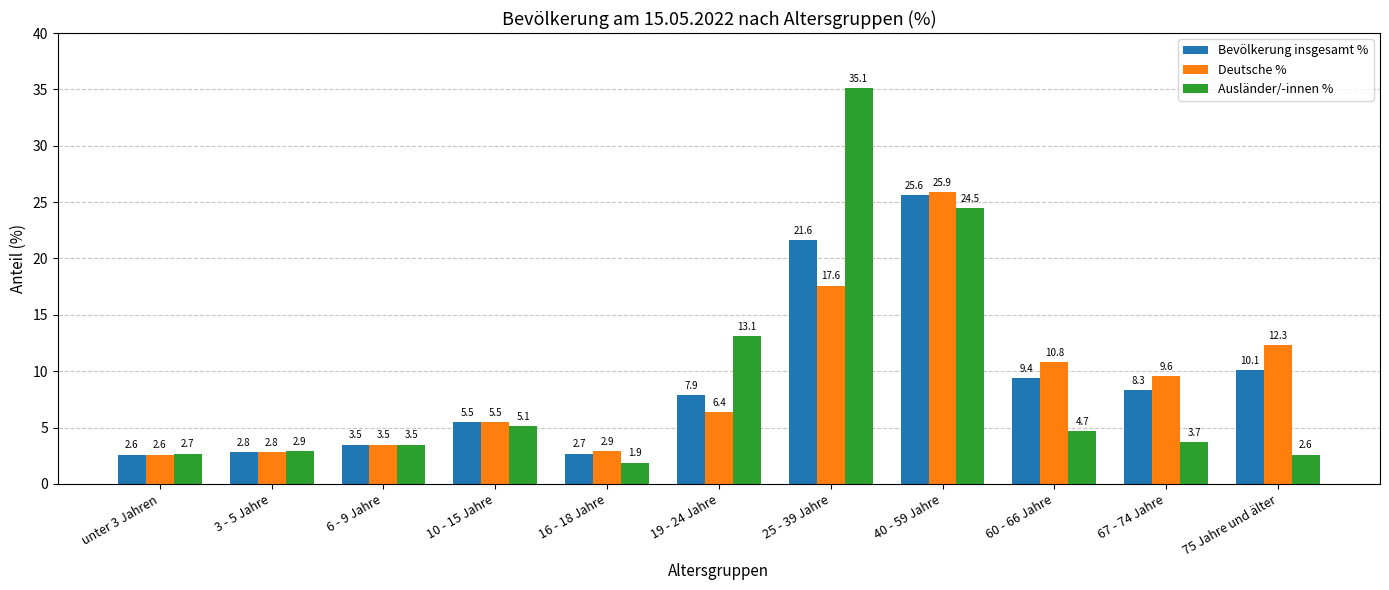

Reading left to right, extract all data points from this chart.

Bevölkerung insgesamt %: unter 3 Jahren=2.6	3 - 5 Jahre=2.8	6 - 9 Jahre=3.5	10 - 15 Jahre=5.5	16 - 18 Jahre=2.7	19 - 24 Jahre=7.9	25 - 39 Jahre=21.6	40 - 59 Jahre=25.6	60 - 66 Jahre=9.4	67 - 74 Jahre=8.3	75 Jahre und älter=10.1
Deutsche %: unter 3 Jahren=2.6	3 - 5 Jahre=2.8	6 - 9 Jahre=3.5	10 - 15 Jahre=5.5	16 - 18 Jahre=2.9	19 - 24 Jahre=6.4	25 - 39 Jahre=17.6	40 - 59 Jahre=25.9	60 - 66 Jahre=10.8	67 - 74 Jahre=9.6	75 Jahre und älter=12.3
Ausländer/-innen %: unter 3 Jahren=2.7	3 - 5 Jahre=2.9	6 - 9 Jahre=3.5	10 - 15 Jahre=5.1	16 - 18 Jahre=1.9	19 - 24 Jahre=13.1	25 - 39 Jahre=35.1	40 - 59 Jahre=24.5	60 - 66 Jahre=4.7	67 - 74 Jahre=3.7	75 Jahre und älter=2.6